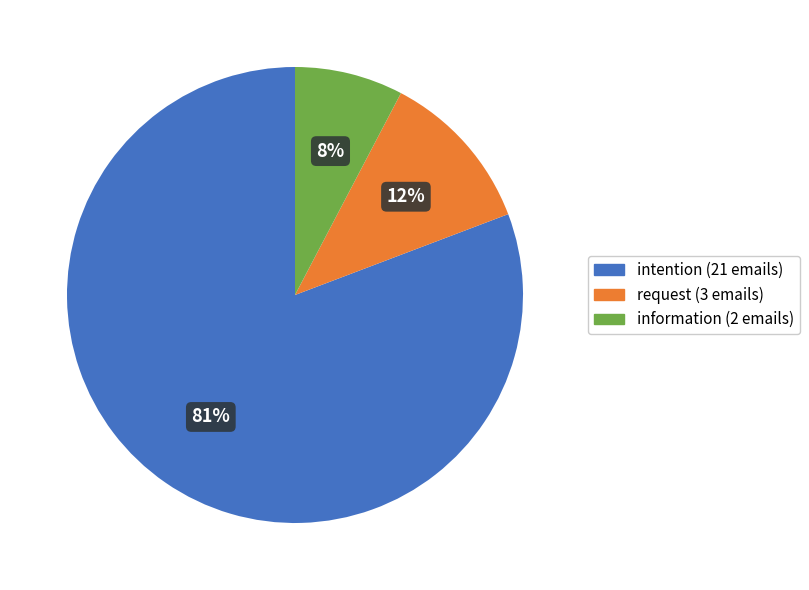

The request slice represents 22% of the pie. True or false?

False